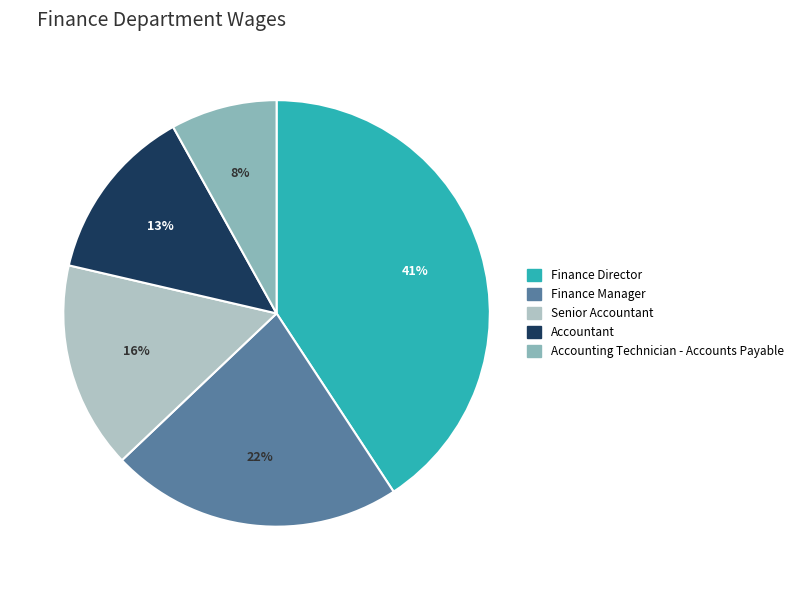

Count the number of slices in the pie.

5